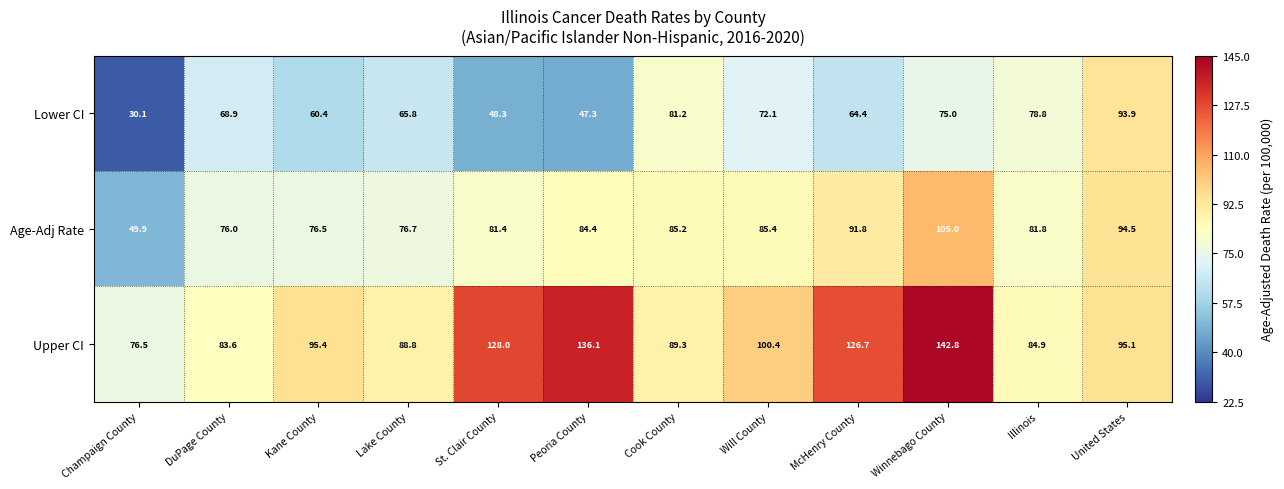

At how many categories does at least one series exceed 51?

12